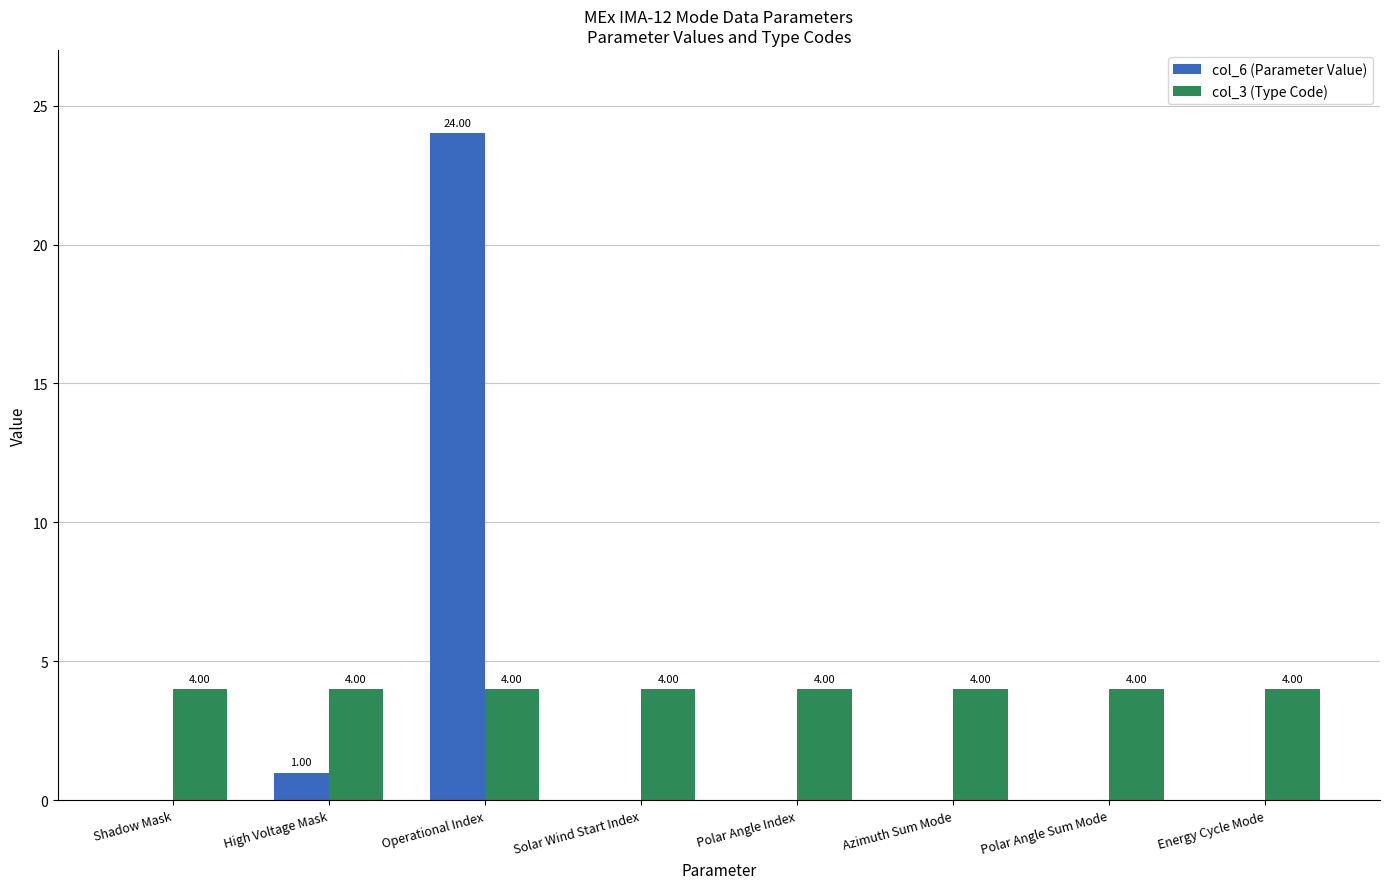

Which series has the largest total across all categories?

col_3 (Type Code)